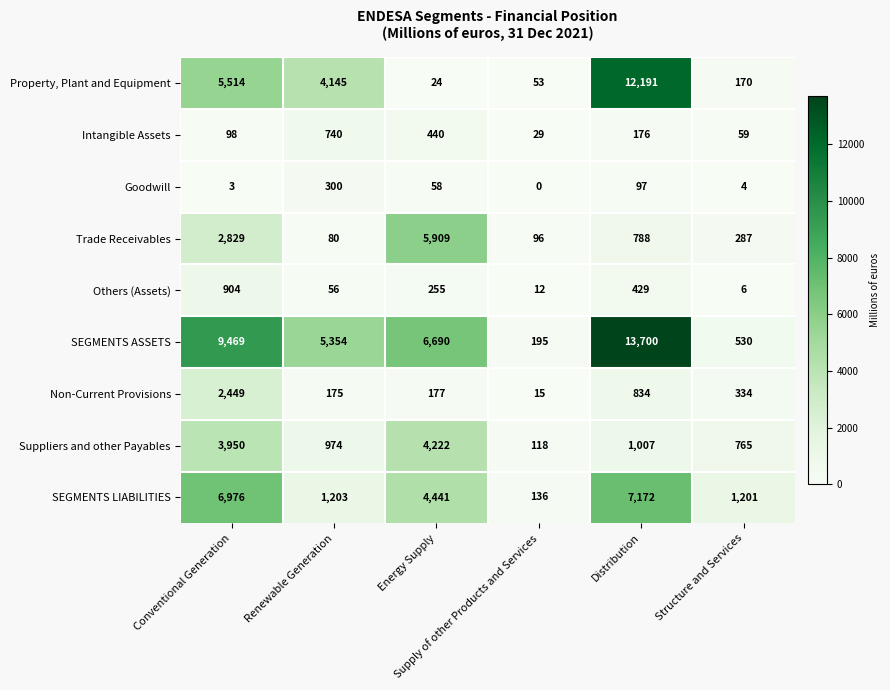

At how many categories does at least one series exceed 4126?

4